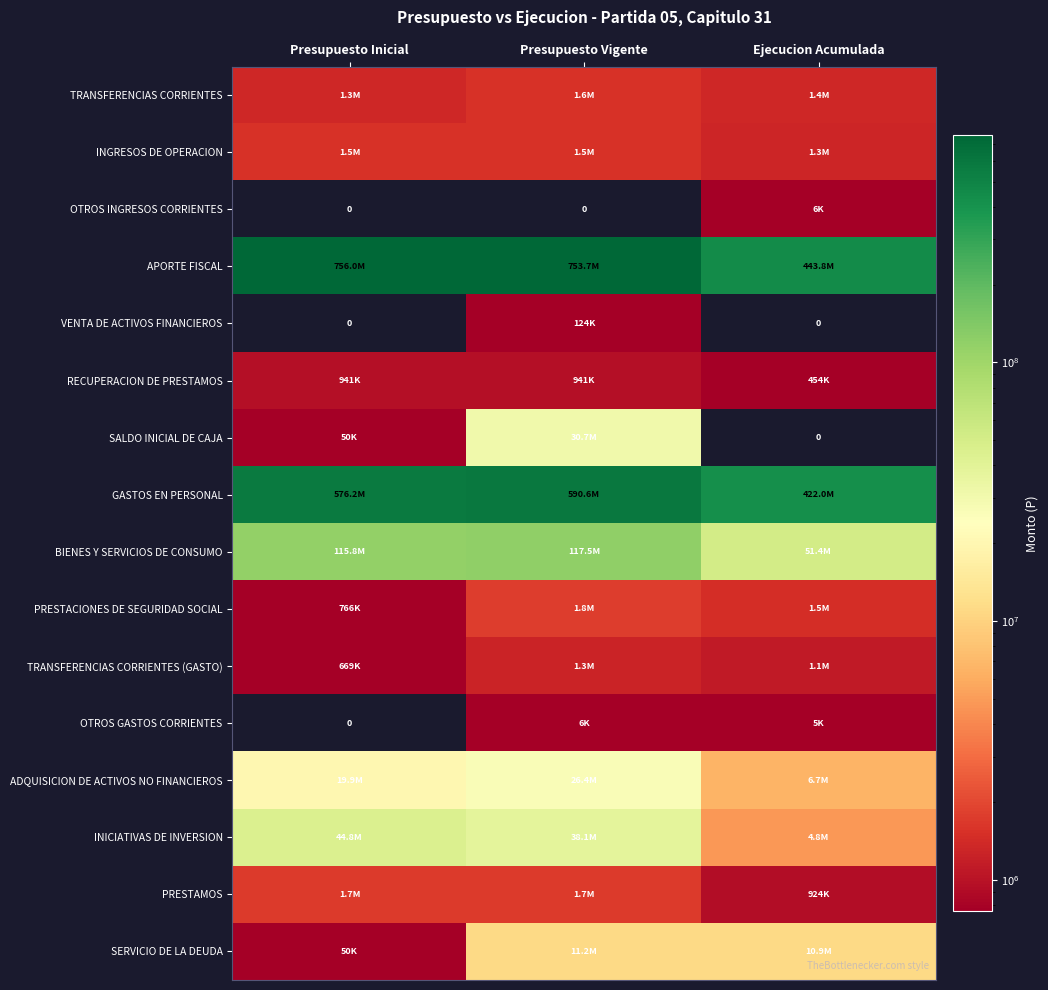

The value of PRESTACIONES DE SEGURIDAD SOCIAL at Ejecucion Acumulada is 1470036. True or false?

True